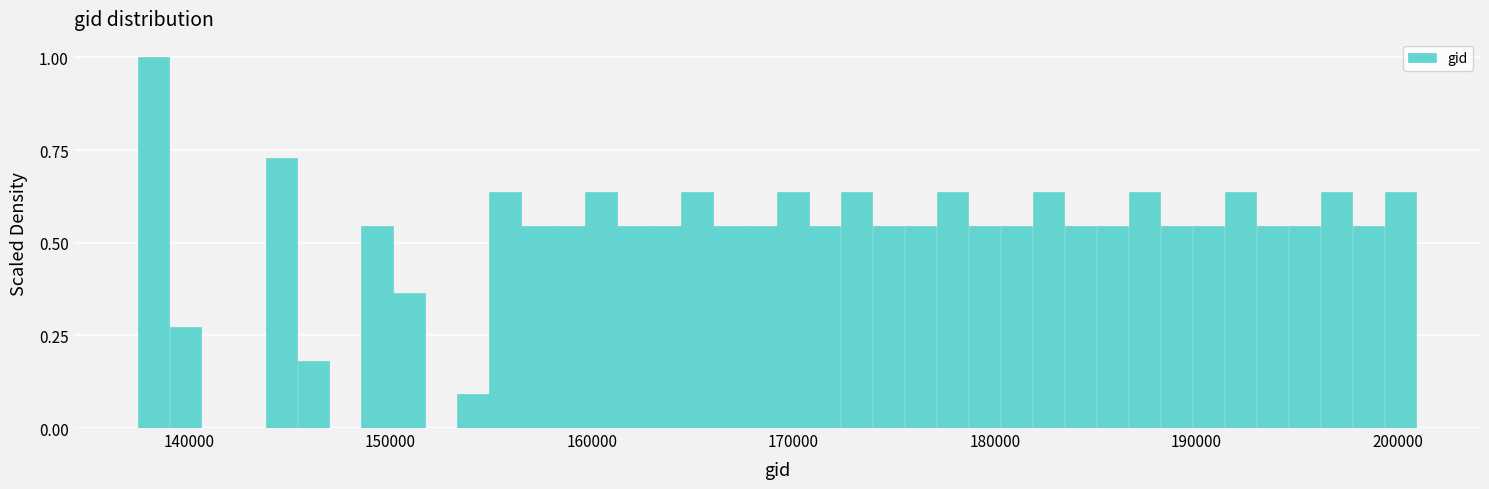

Around what value on the x-axis is the tallest bar? Give the approximate position of its centre, as read against the axis.

138000